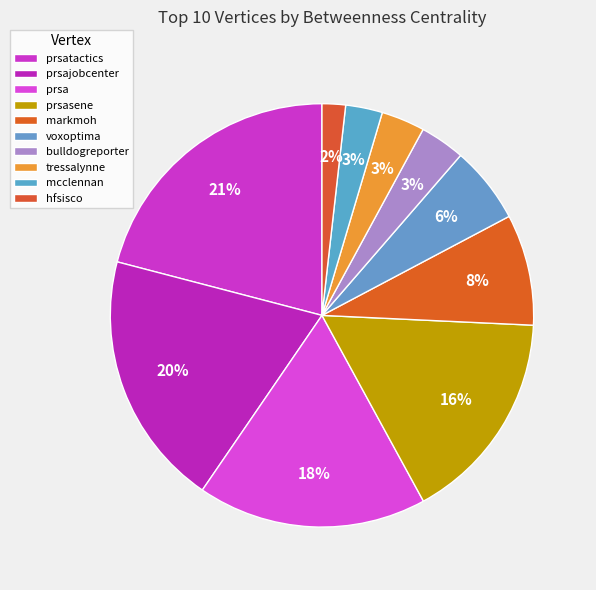

How much of the chart is everything except bulldogreporter?

96.6%